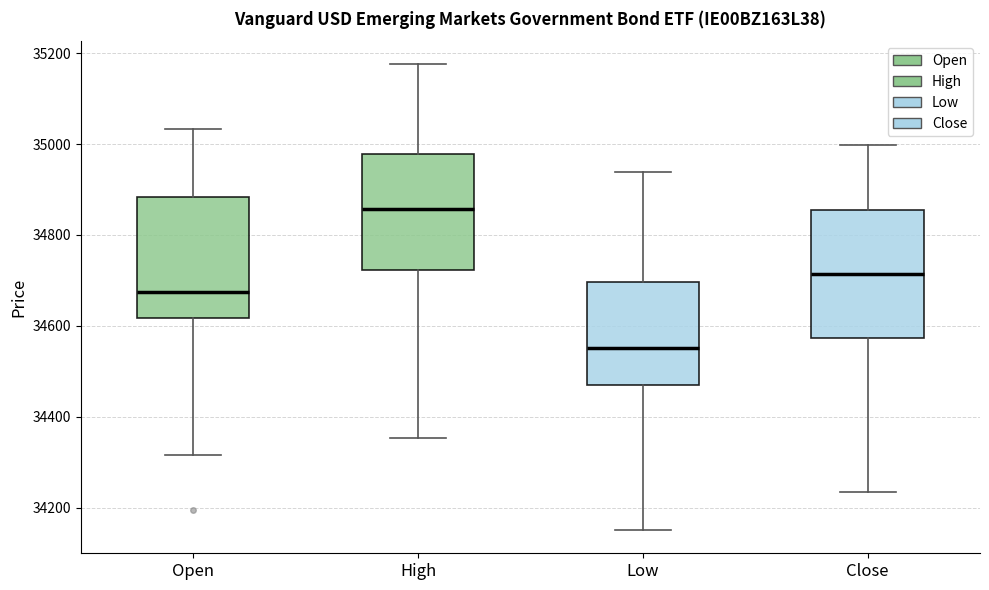

Reading left to right, read every box against the y-axis: the position of its median line, the range the box covers, and the ends of its whiskers. The values are not printed on the chart, so give them approximately, as read against the axis.

Open: median 34680, box 34620 to 34880, whiskers 34320 to 35040
High: median 34860, box 34720 to 34980, whiskers 34360 to 35180
Low: median 34560, box 34480 to 34700, whiskers 34160 to 34940
Close: median 34720, box 34580 to 34860, whiskers 34240 to 35000